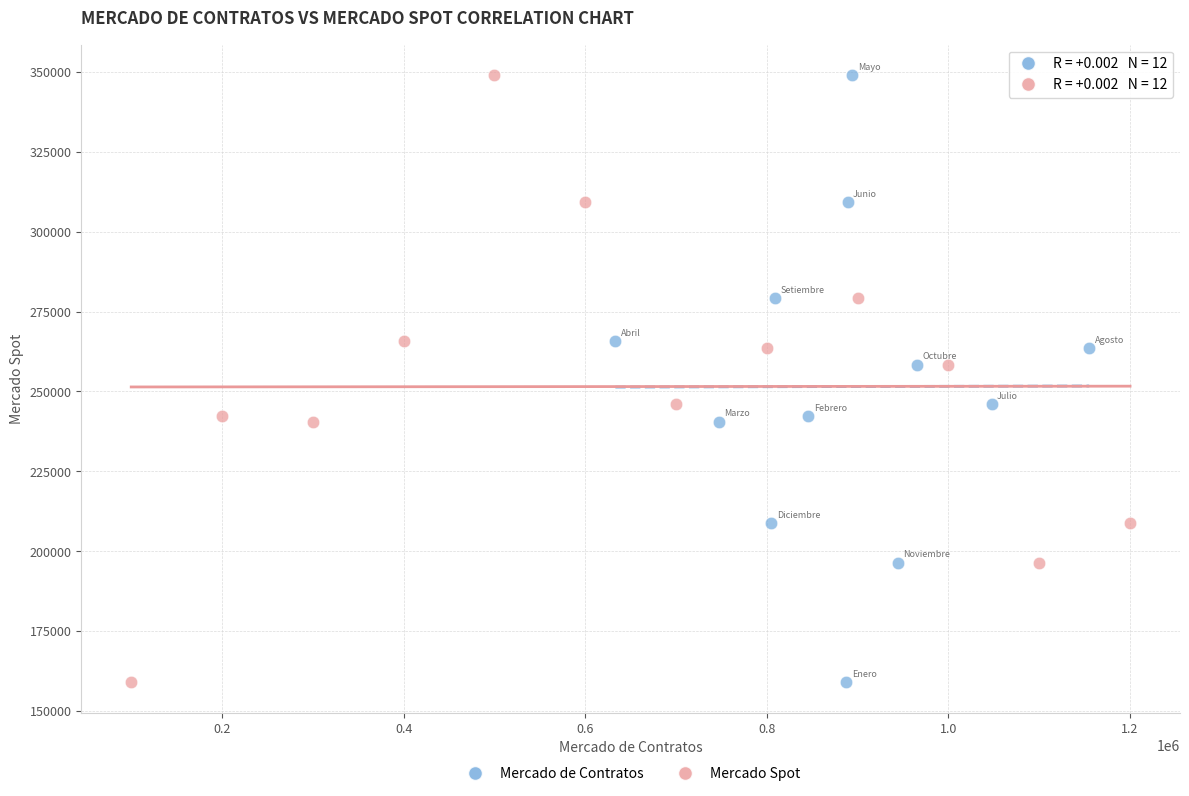

What are all the series names shown in the legend?

Mercado de Contratos, Mercado Spot